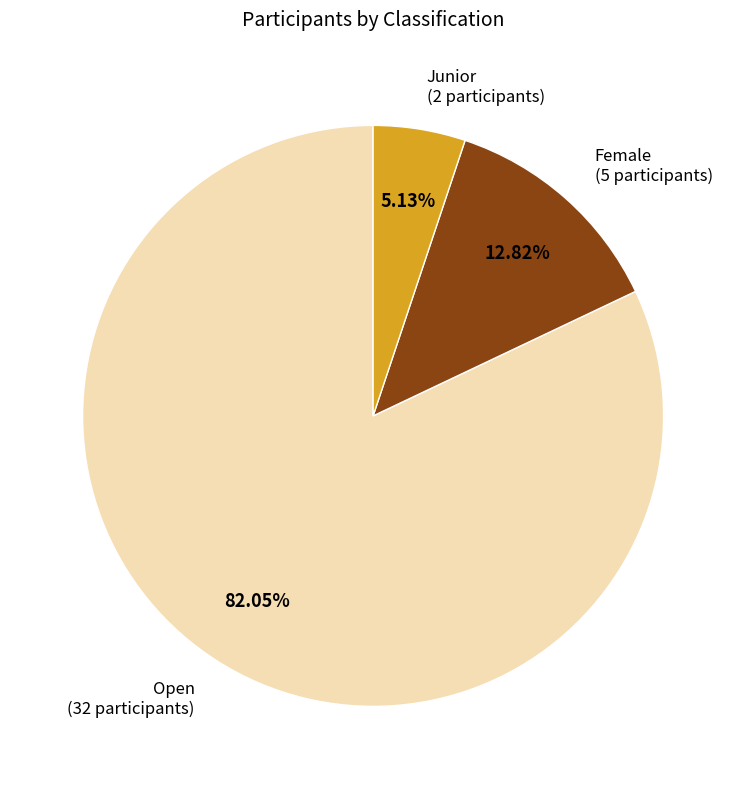

Is there any slice that represents more than half of the pie?

Yes